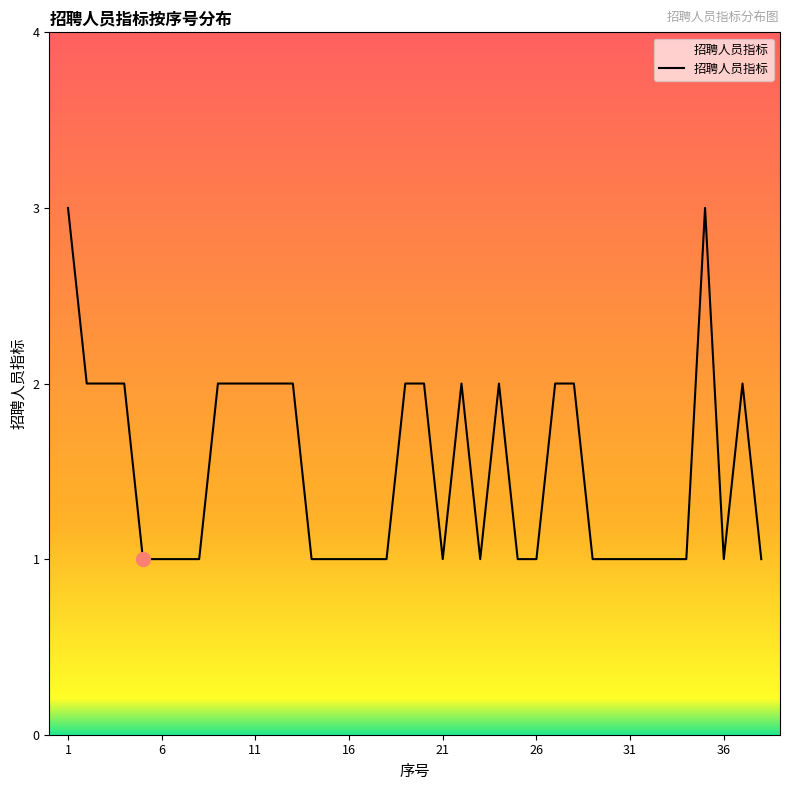

What is the maximum value shown in the chart?

3